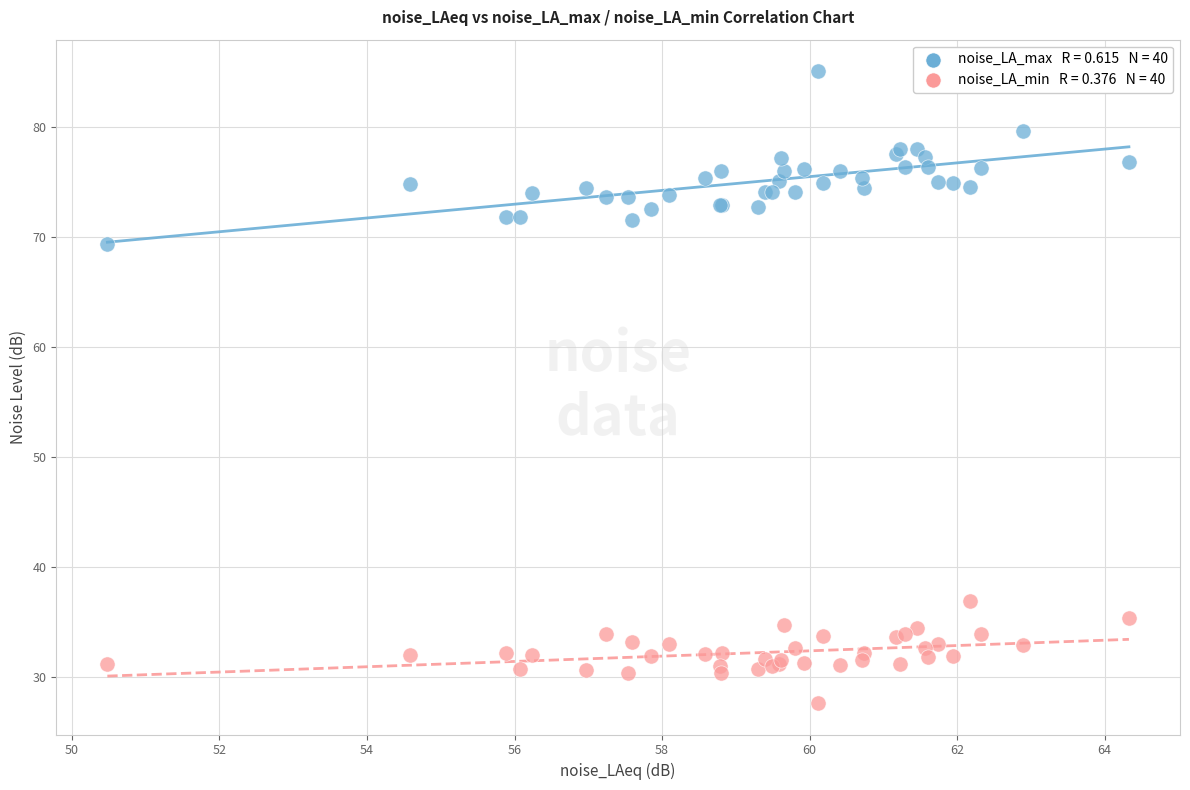

Across all series, what Y value is closest to 56?

69.3